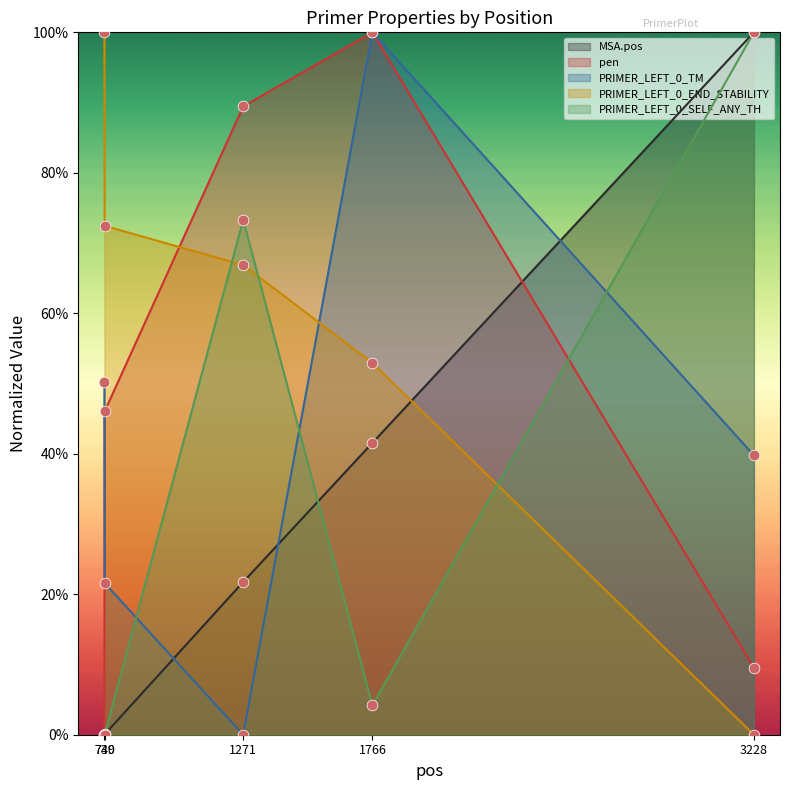

What are all the series names shown in the legend?

MSA.pos, pen, PRIMER_LEFT_0_TM, PRIMER_LEFT_0_END_STABILITY, PRIMER_LEFT_0_SELF_ANY_TH